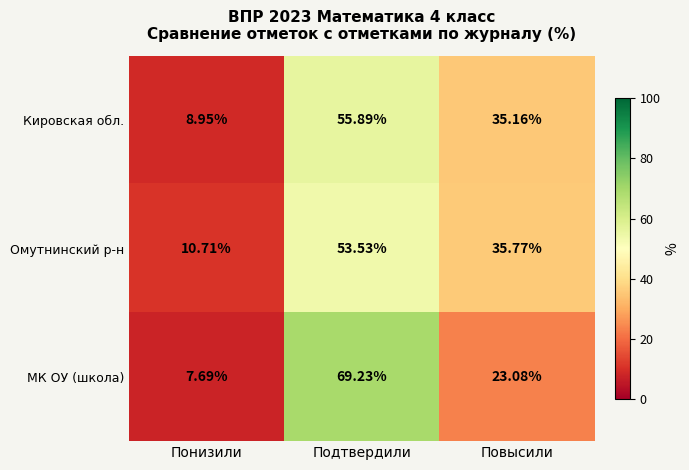

Which series has the largest range (max minus min)?

МК ОУ (школа)